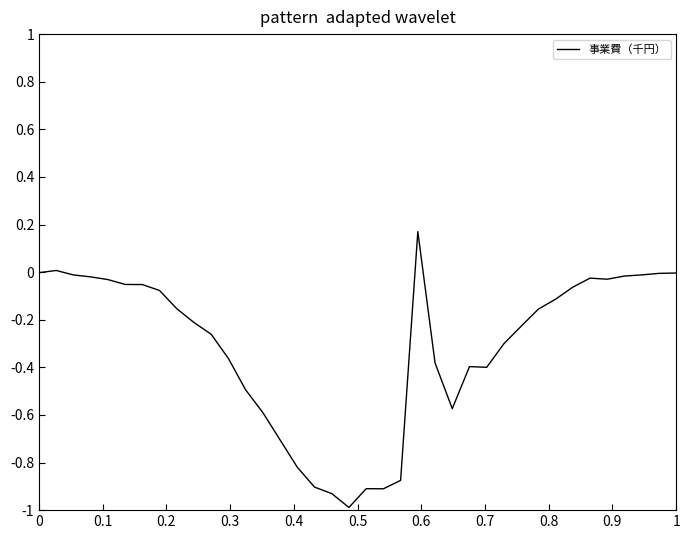

What is the smallest value displayed?

-1.0